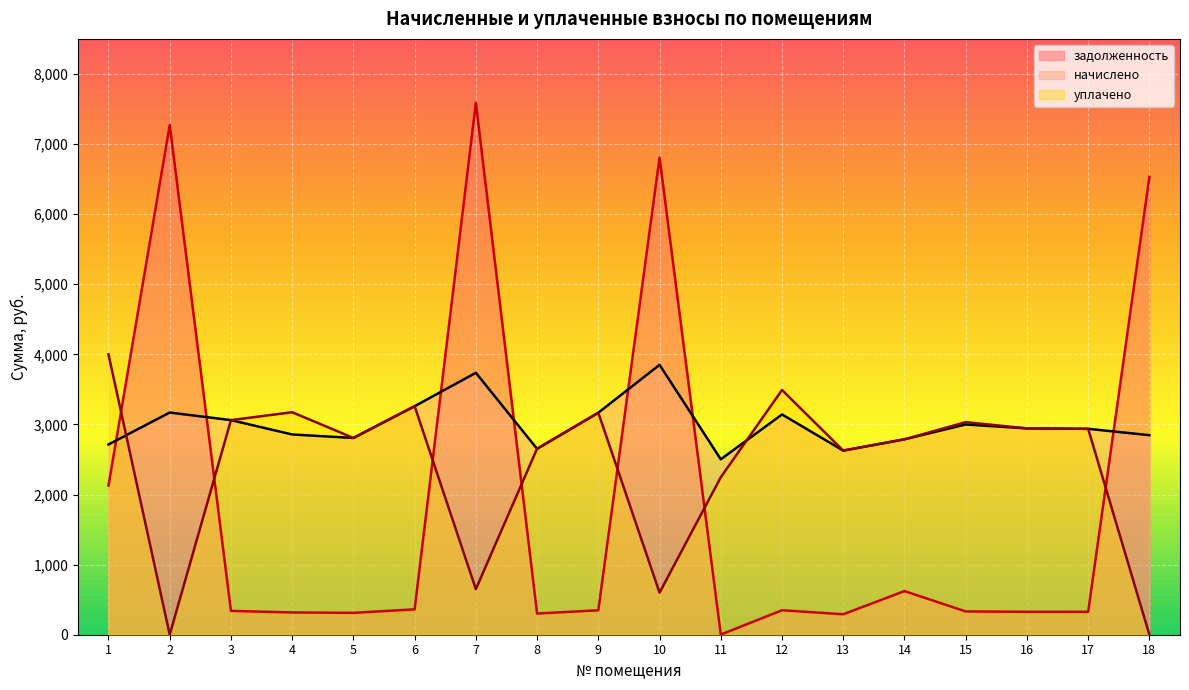

What is the value of the уплачено point at the 1st from the left?

4000.0